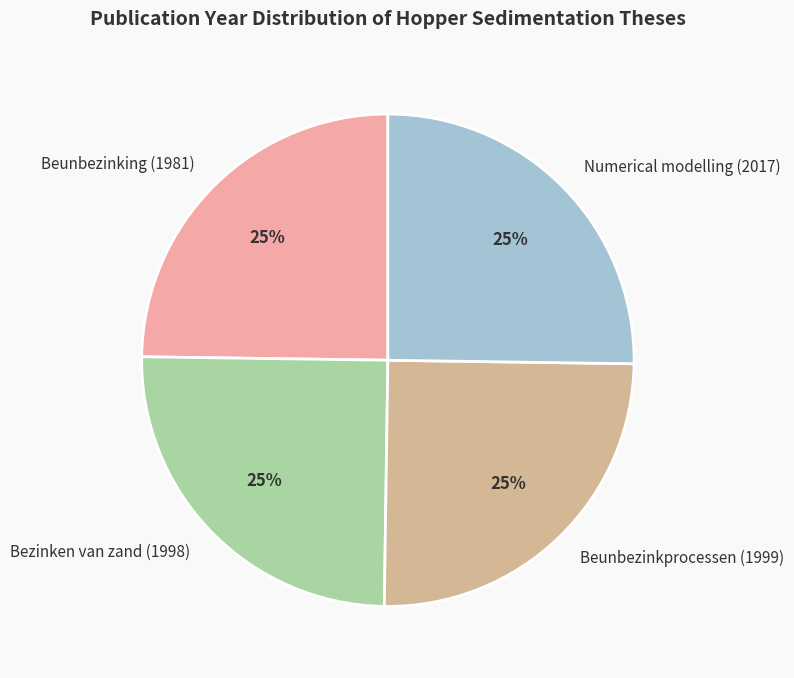

Is it true that Bezinken van zand (1998) is 11% of the pie?

False